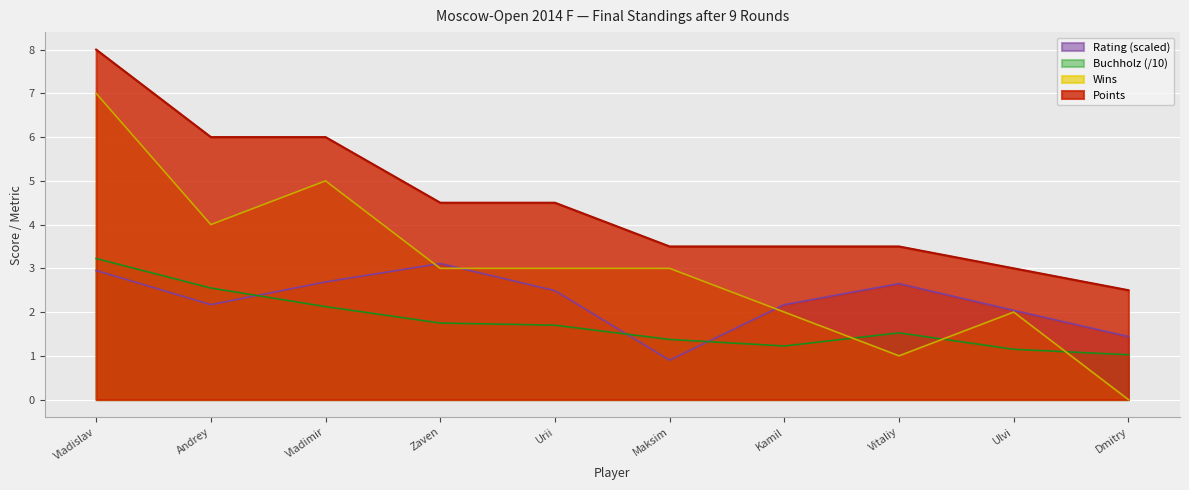

List the series in order of their overall mean, highest first.

Points, Wins, Rating (scaled), Buchholz (/10)